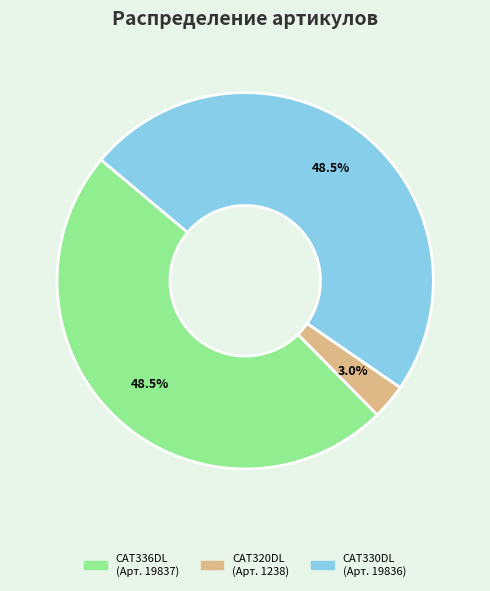

How many segments does this pie chart have?

3